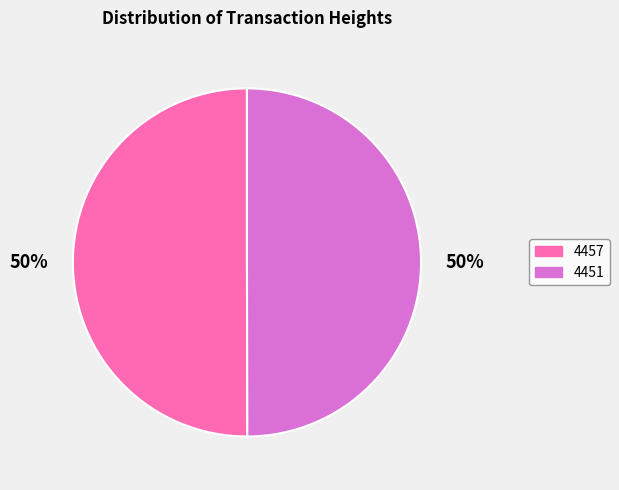

Approximately how many times larger is the value at 4457 compared to 4451?

1.0